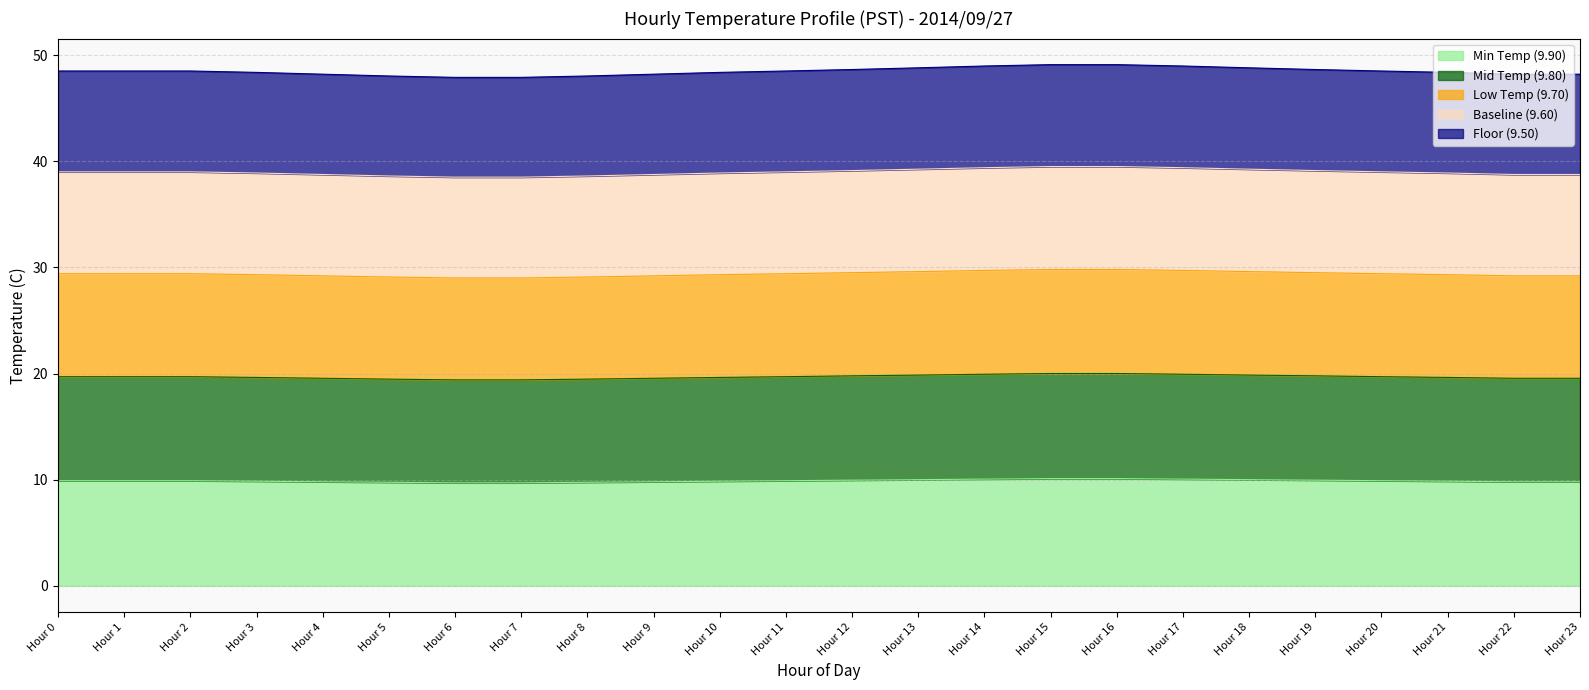

Is it true that Min Temp (9.90) equals 14.7 at Hour 3?

False